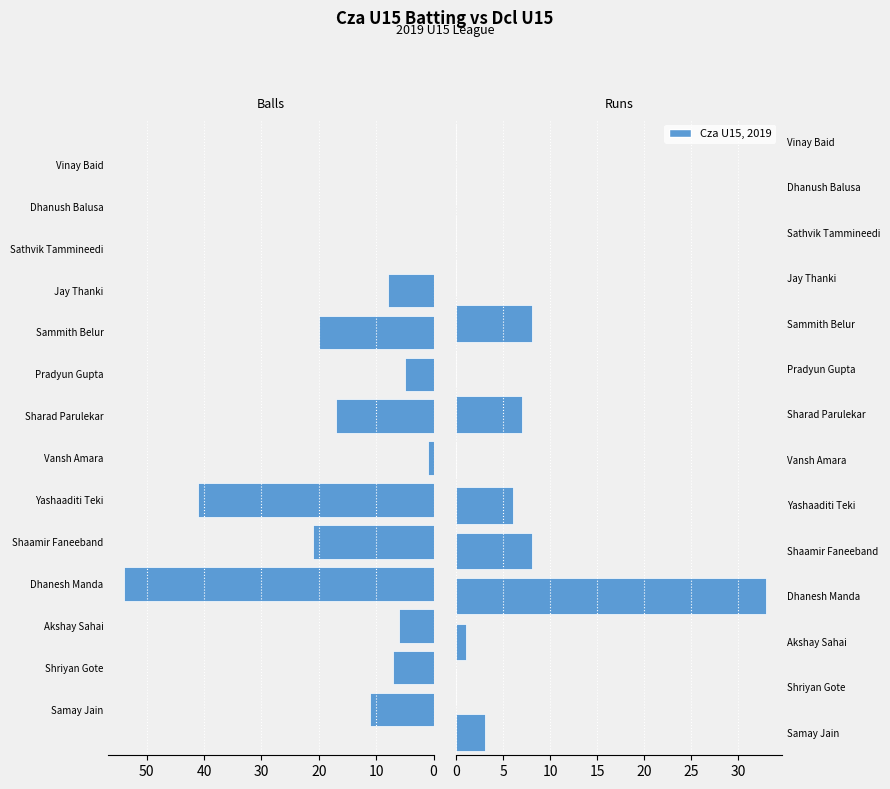

Reading left to right, transcribe all the data shown in this chart.

Balls: 11	7	6	54	21	41	1	17	5	20	8	0	0	0
Runs: 3	0	1	33	8	6	0	7	0	8	0	0	0	0